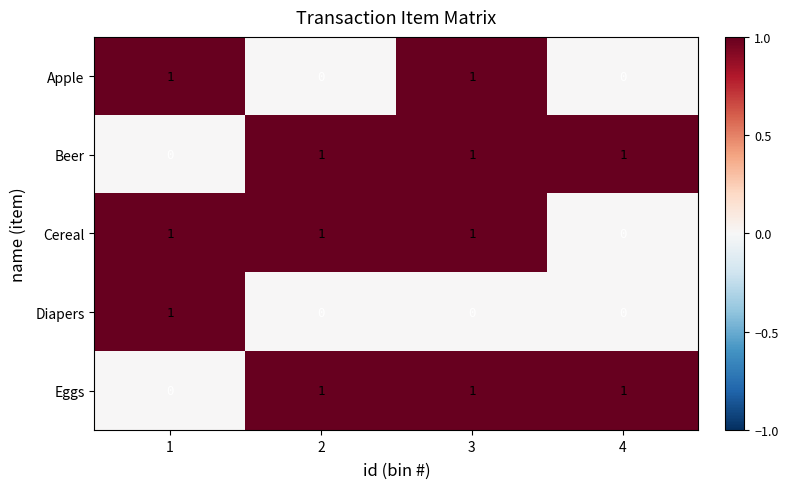

Reading right to left, list all the values displayed in this chart.

Apple: 4=0	3=1	2=0	1=1
Beer: 4=1	3=1	2=1	1=0
Cereal: 4=0	3=1	2=1	1=1
Diapers: 4=0	3=0	2=0	1=1
Eggs: 4=1	3=1	2=1	1=0